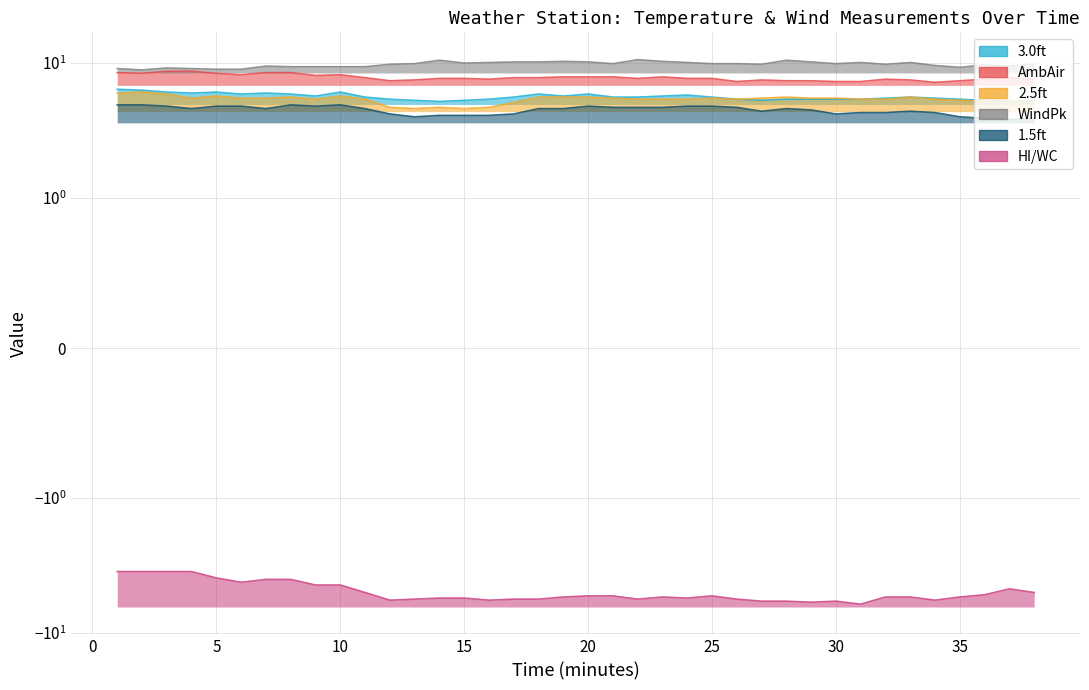

Reading right to left, what are all the values shown in this chart?

3.0ft: 38=5.3	37=5.2	36=5.3	35=5.4	34=5.5	33=5.6	32=5.5	31=5.4	30=5.4	29=5.4	28=5.4	27=5.3	26=5.4	25=5.6	24=5.8	23=5.7	22=5.6	21=5.6	20=5.9	19=5.7	18=5.9	17=5.6	16=5.4	15=5.3	14=5.2	13=5.3	12=5.4	11=5.6	10=6.1	9=5.7	8=5.9	7=6.0	6=5.9	5=6.1	4=6.0	3=6.1	2=6.3	1=6.4
AmbAir: 38=7.6	37=7.8	36=7.6	35=7.4	34=7.2	33=7.5	32=7.6	31=7.3	30=7.3	29=7.4	28=7.4	27=7.5	26=7.3	25=7.7	24=7.7	23=7.9	22=7.7	21=7.9	20=7.9	19=7.9	18=7.8	17=7.8	16=7.6	15=7.7	14=7.7	13=7.5	12=7.4	11=7.8	10=8.2	9=8.1	8=8.5	7=8.5	6=8.2	5=8.4	4=8.7	3=8.7	2=8.4	1=8.5
2.5ft: 38=5.2	37=5.3	36=5.2	35=5.3	34=5.4	33=5.6	32=5.4	31=5.4	30=5.5	29=5.5	28=5.6	27=5.5	26=5.4	25=5.5	24=5.4	23=5.4	22=5.4	21=5.5	20=5.6	19=5.6	18=5.6	17=5.1	16=4.7	15=4.6	14=4.7	13=4.6	12=4.7	11=5.4	10=5.7	9=5.4	8=5.6	7=5.5	6=5.5	5=5.7	4=5.5	3=5.9	2=6.1	1=6.0
WindPk: 38=9.8	37=9.5	36=9.7	35=9.3	34=9.6	33=10.1	32=9.8	31=10.1	30=9.9	29=10.2	28=10.5	27=9.8	26=9.9	25=9.9	24=10.1	23=10.3	22=10.6	21=9.9	20=10.2	19=10.3	18=10.2	17=10.2	16=10.1	15=10.0	14=10.5	13=9.9	12=9.8	11=9.4	10=9.4	9=9.4	8=9.4	7=9.5	6=9.0	5=9.0	4=9.1	3=9.2	2=8.9	1=9.1
1.5ft: 38=3.9	37=3.8	36=3.9	35=4.0	34=4.3	33=4.4	32=4.3	31=4.3	30=4.2	29=4.5	28=4.6	27=4.4	26=4.7	25=4.8	24=4.8	23=4.7	22=4.7	21=4.7	20=4.8	19=4.6	18=4.6	17=4.2	16=4.1	15=4.1	14=4.1	13=4.0	12=4.2	11=4.6	10=4.9	9=4.8	8=4.9	7=4.6	6=4.8	5=4.8	4=4.6	3=4.8	2=4.9	1=4.9
HI/WC: 38=-5.0	37=-4.7	36=-5.2	35=-5.4	34=-5.7	33=-5.4	32=-5.4	31=-6.1	30=-5.8	29=-5.9	28=-5.8	27=-5.8	26=-5.6	25=-5.3	24=-5.5	23=-5.4	22=-5.6	21=-5.3	20=-5.3	19=-5.4	18=-5.6	17=-5.6	16=-5.7	15=-5.5	14=-5.5	13=-5.6	12=-5.7	11=-5.0	10=-4.4	9=-4.4	8=-4.0	7=-4.0	6=-4.2	5=-3.9	4=-3.5	3=-3.5	2=-3.5	1=-3.5